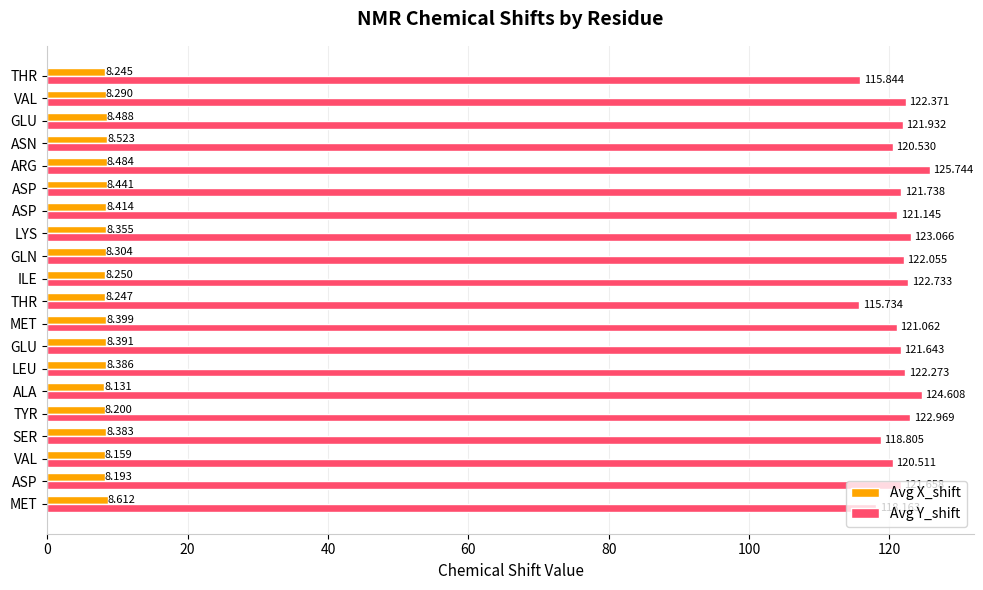

What is the smallest value displayed?

8.1